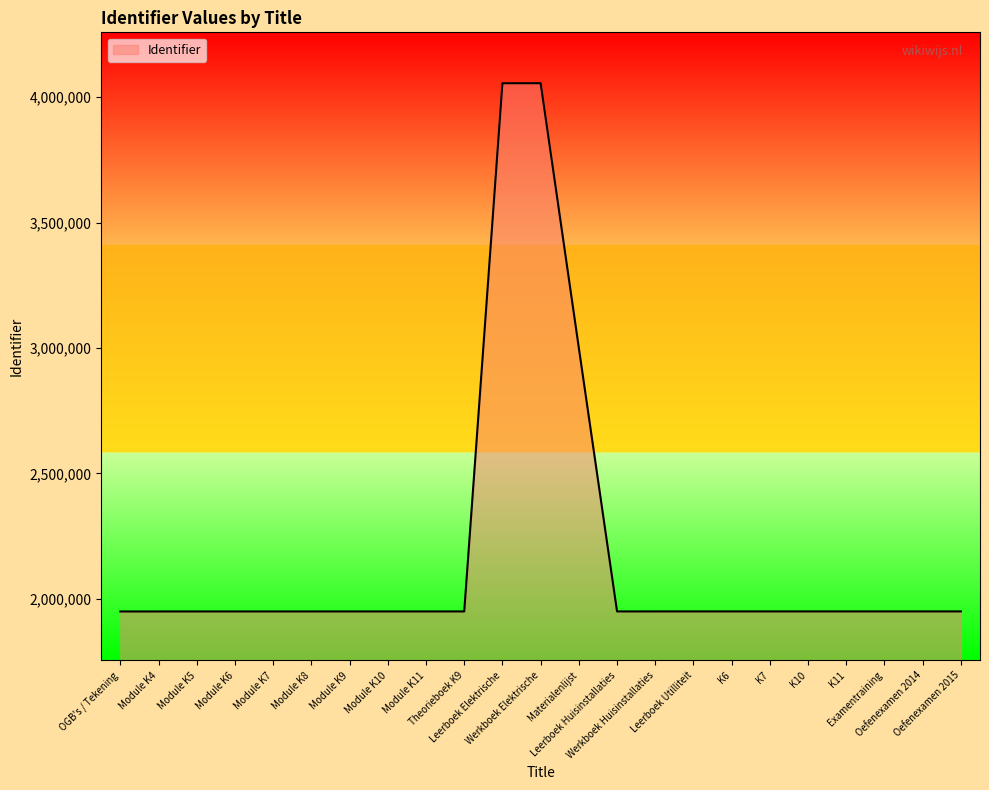

Count the number of categories in the chart.

23